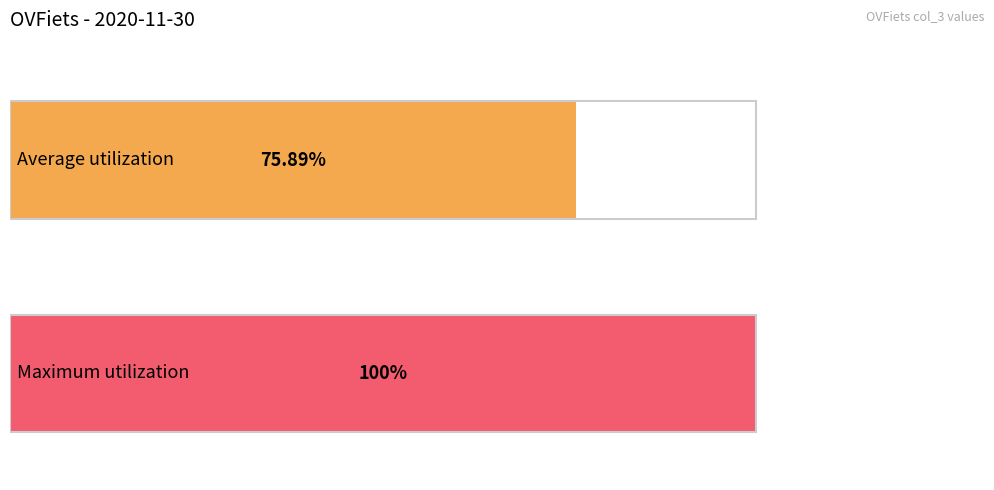

True or false: the data shows 14227 at 10:00.

False